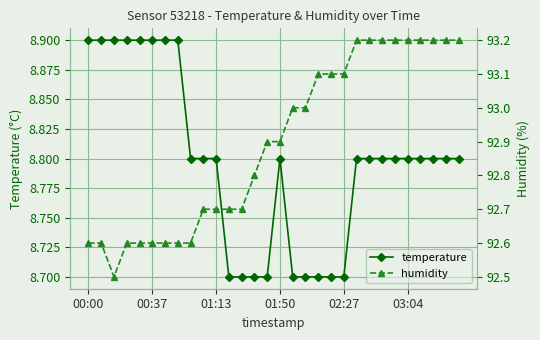

What is the average value of the humidity series?

92.9